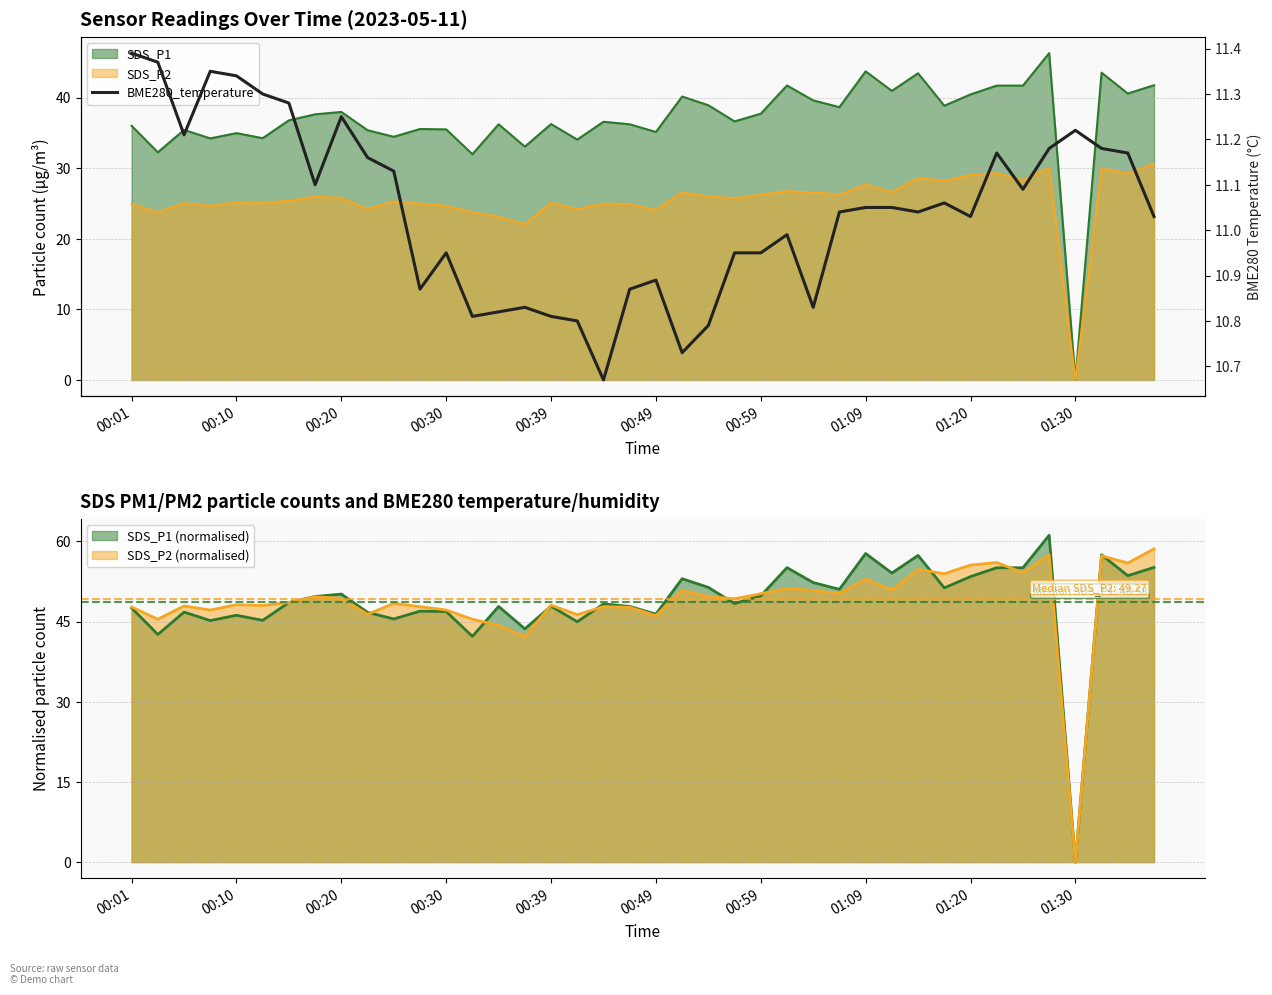

Reading right to left, list all the values displayed in this chart.

11.0	11.2	11.2	11.2	11.2	11.1	11.2	11.0	11.1	11.0	11.1	11.1	11.0	10.8	11.0	10.9	10.9	10.8	10.7	10.9	10.9	10.7	10.8	10.8	10.8	10.8	10.8	10.9	10.9	11.1	11.2	11.2	11.1	11.3	11.3	11.3	11.3	11.2	11.4	11.4